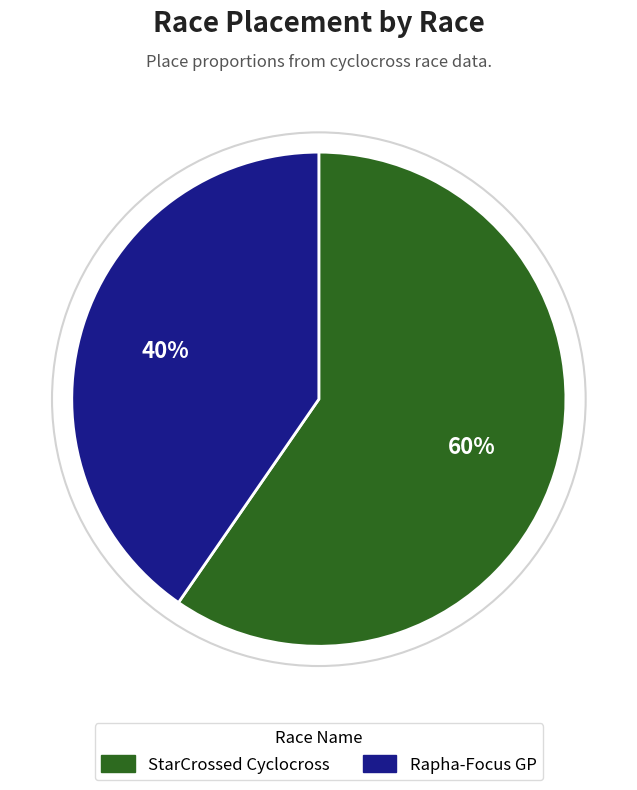

Between StarCrossed Cyclocross and Rapha-Focus GP, which is larger?

StarCrossed Cyclocross